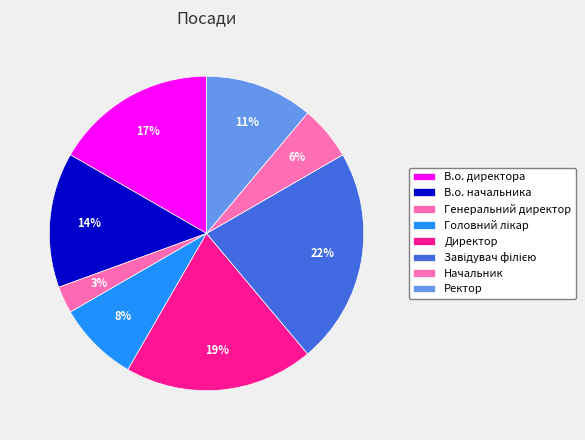

How many segments does this pie chart have?

8